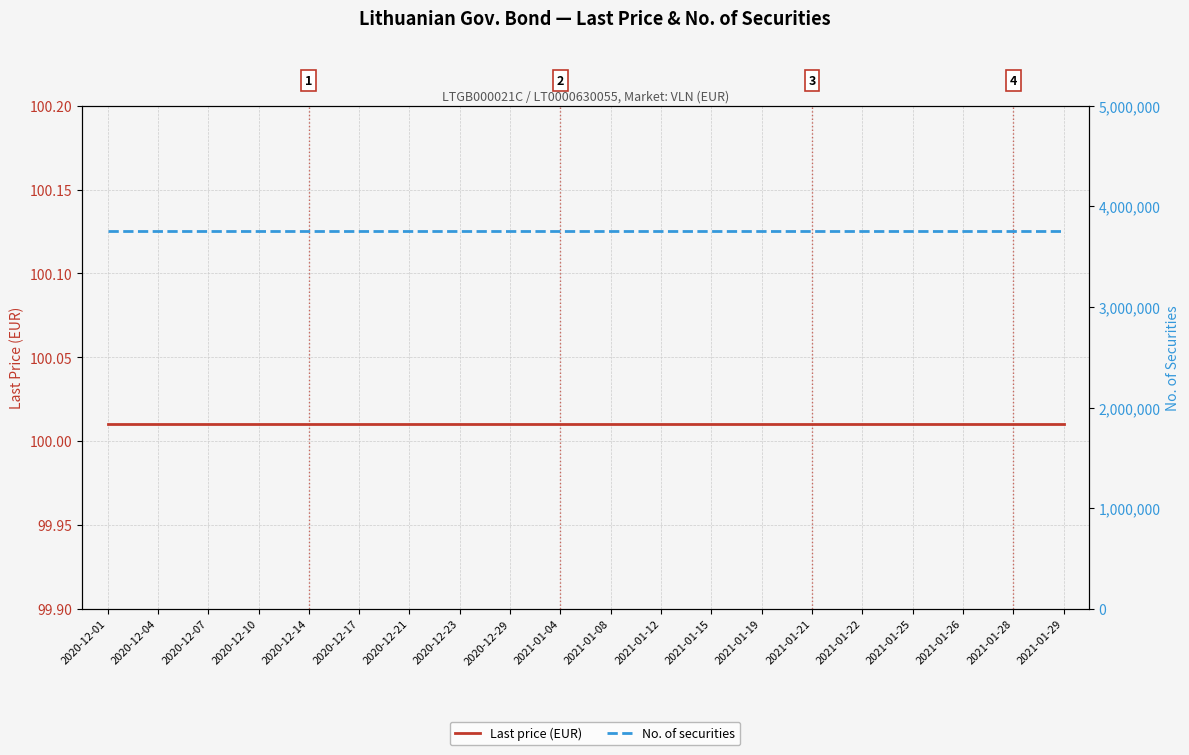

List the labels in order of No. of securities value, largest first.

2020-12-01, 2020-12-04, 2020-12-07, 2020-12-10, 2020-12-14, 2020-12-17, 2020-12-21, 2020-12-23, 2020-12-29, 2021-01-04, 2021-01-08, 2021-01-12, 2021-01-15, 2021-01-19, 2021-01-21, 2021-01-22, 2021-01-25, 2021-01-26, 2021-01-28, 2021-01-29